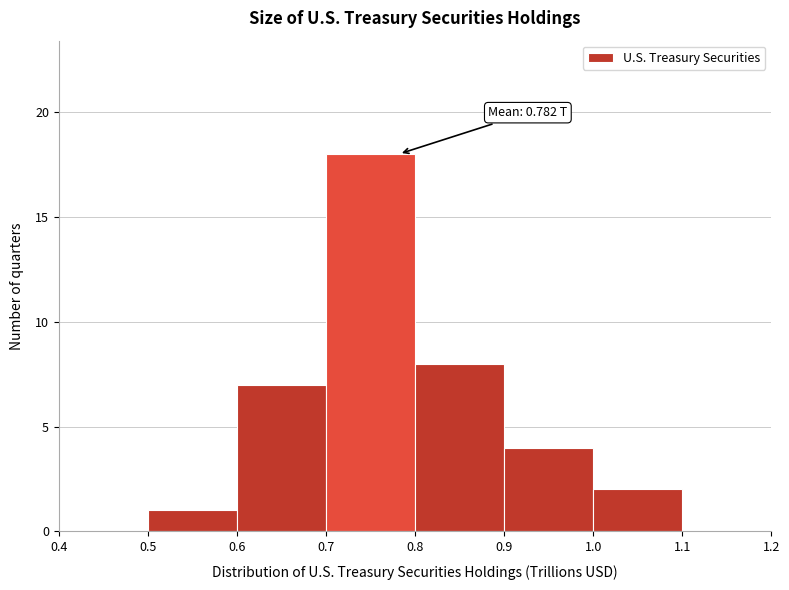

Which range on the x-axis has the tallest bar?

0.7 to 0.8